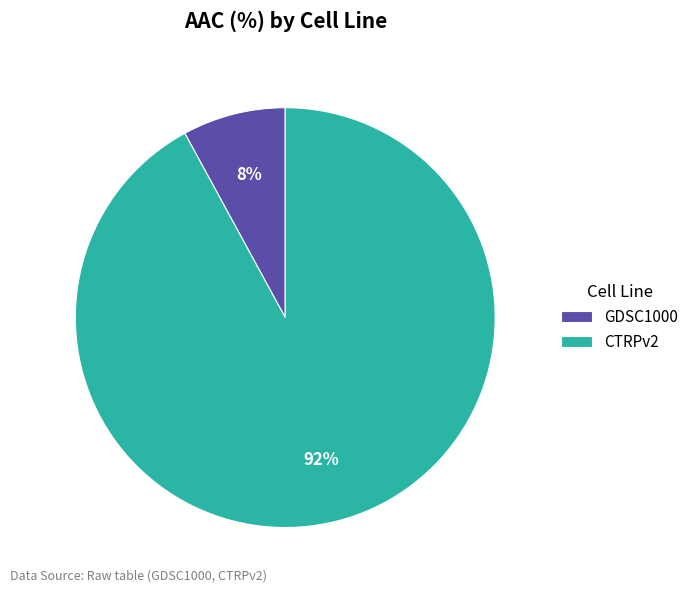

True or false: CTRPv2 accounts for 92% of the total.

True